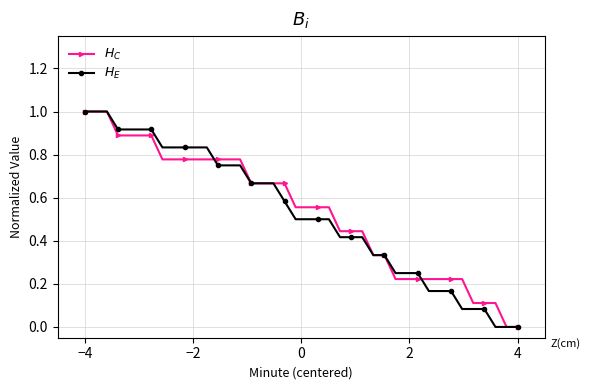

How many series are shown in this chart?

2